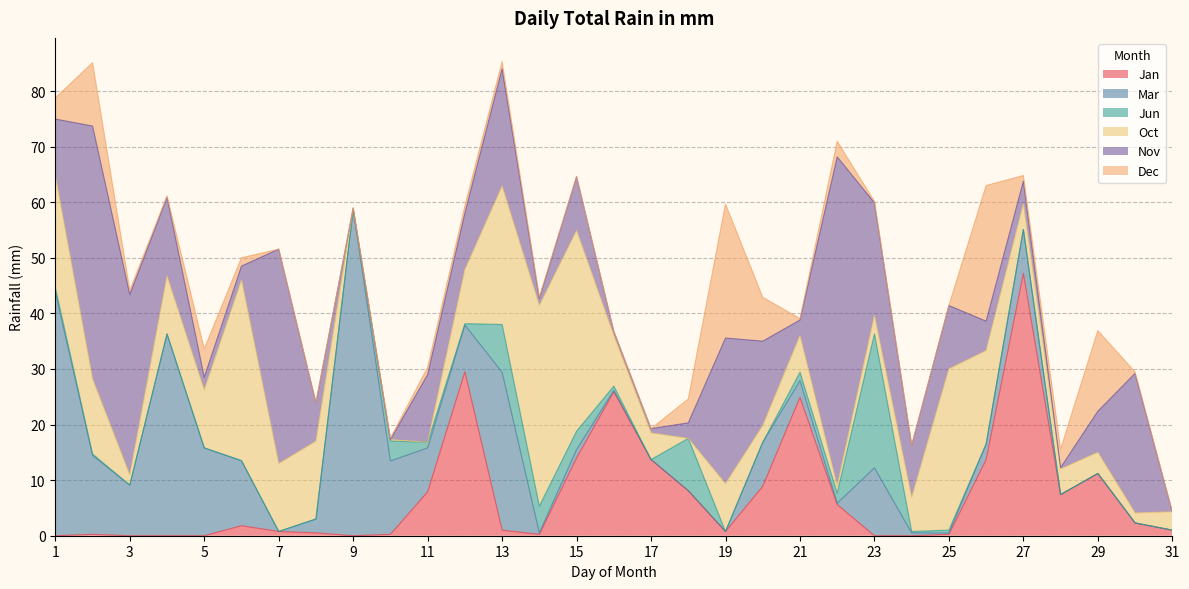

Where does the Jan series first go above 1?

6